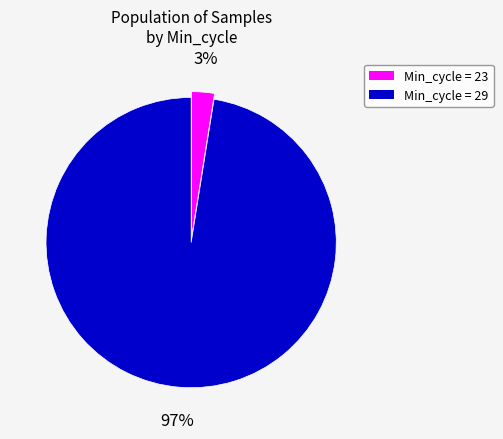

Does any single category account for the majority?

Yes